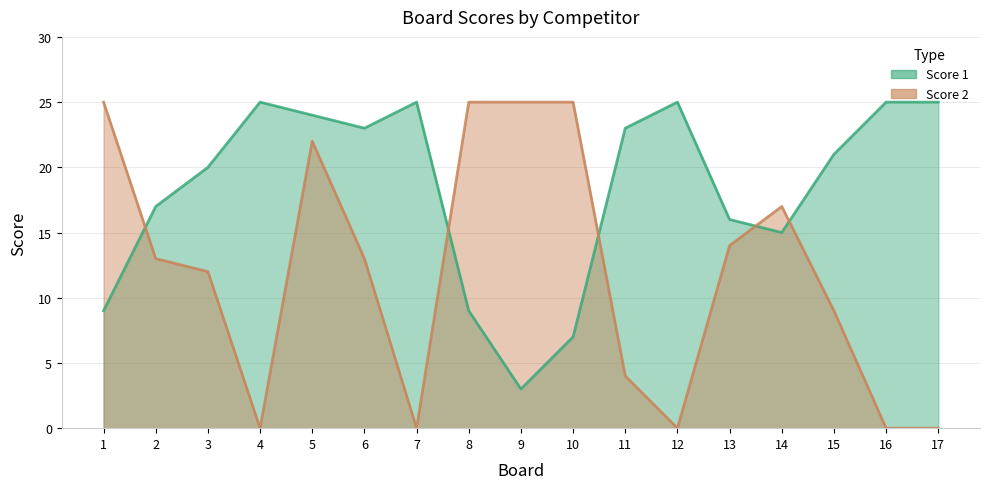

In Score 2, how many points are higher than both neighbors (excluding endpoints)?

2